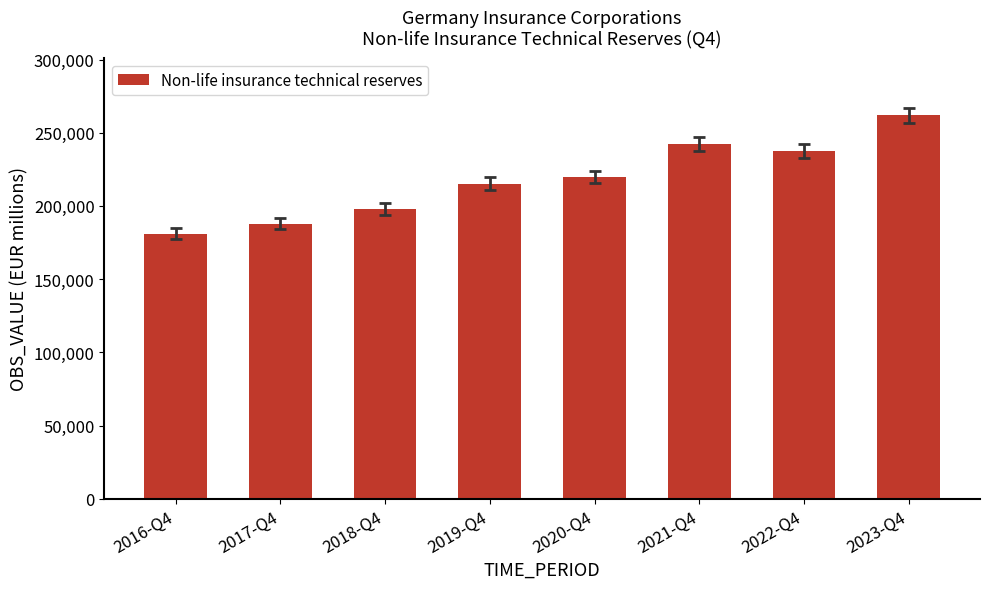

Does the chart contain any negative values?

No